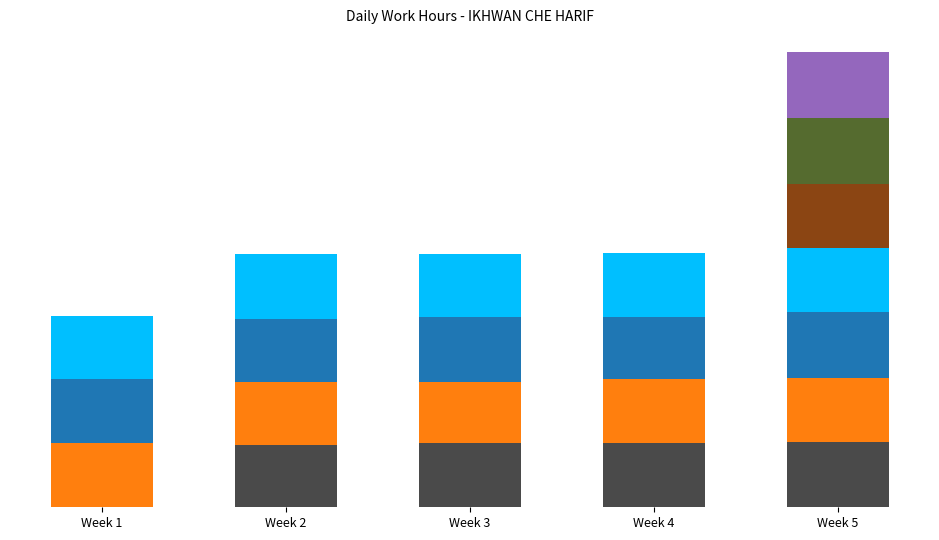

What is the value of the 22nd bar from the left?

9.8